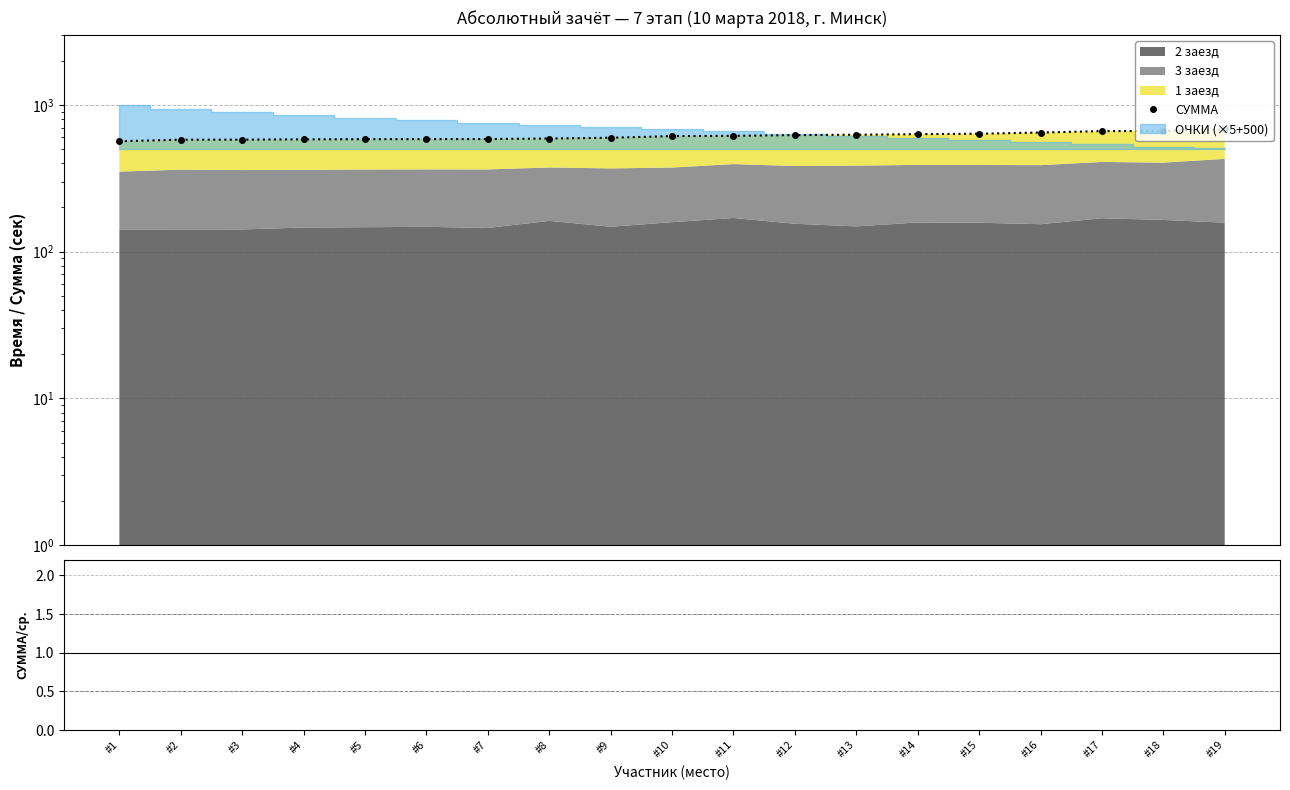

What is the value of the 11th point from the left?

615.6